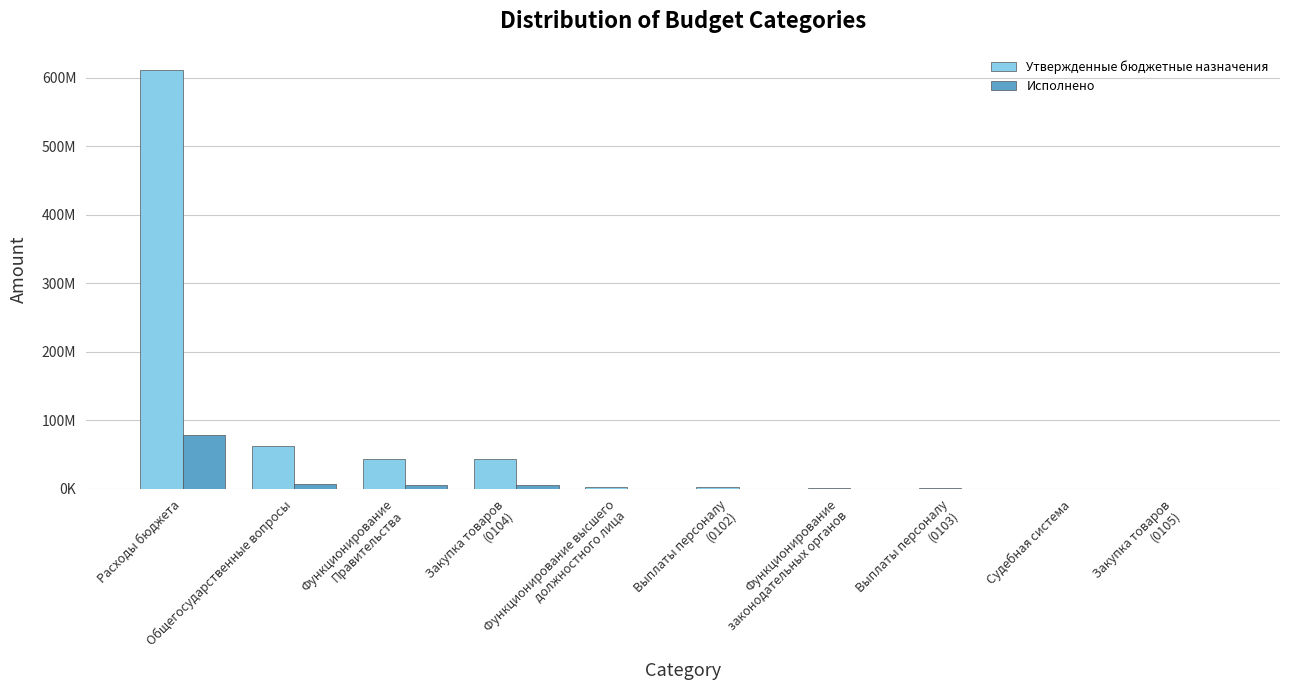

Are the bars grouped side by side (vs. stacked)?

Yes